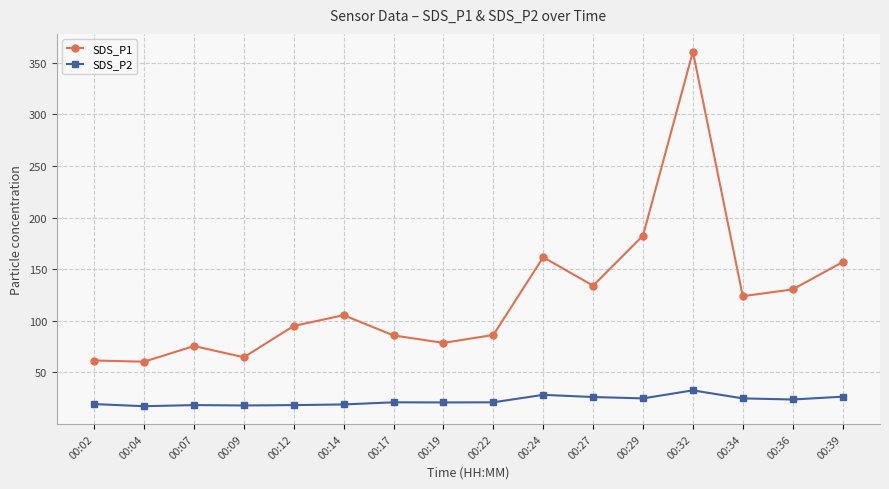

Read the SDS_P2 value at 00:24.

28.3